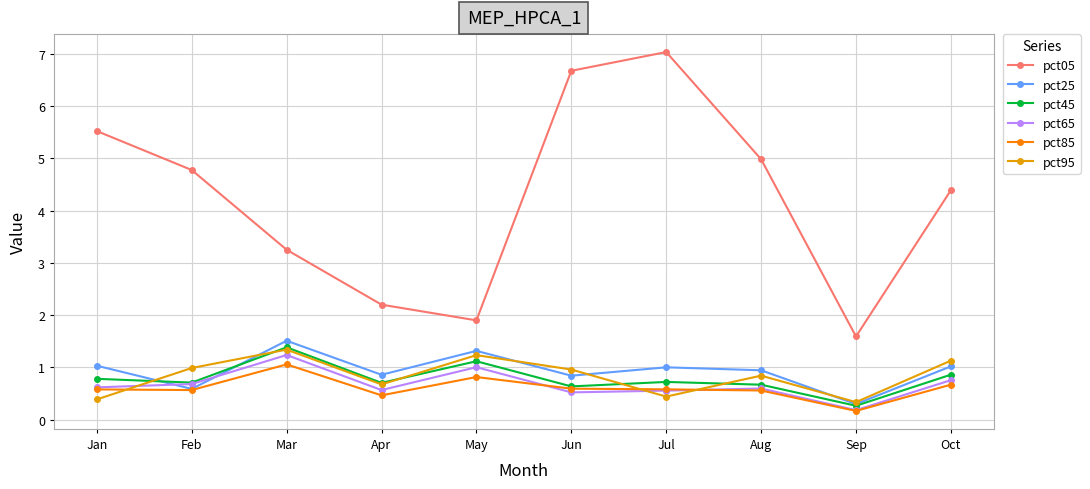

Where is the first local minimum for pct65?

Apr